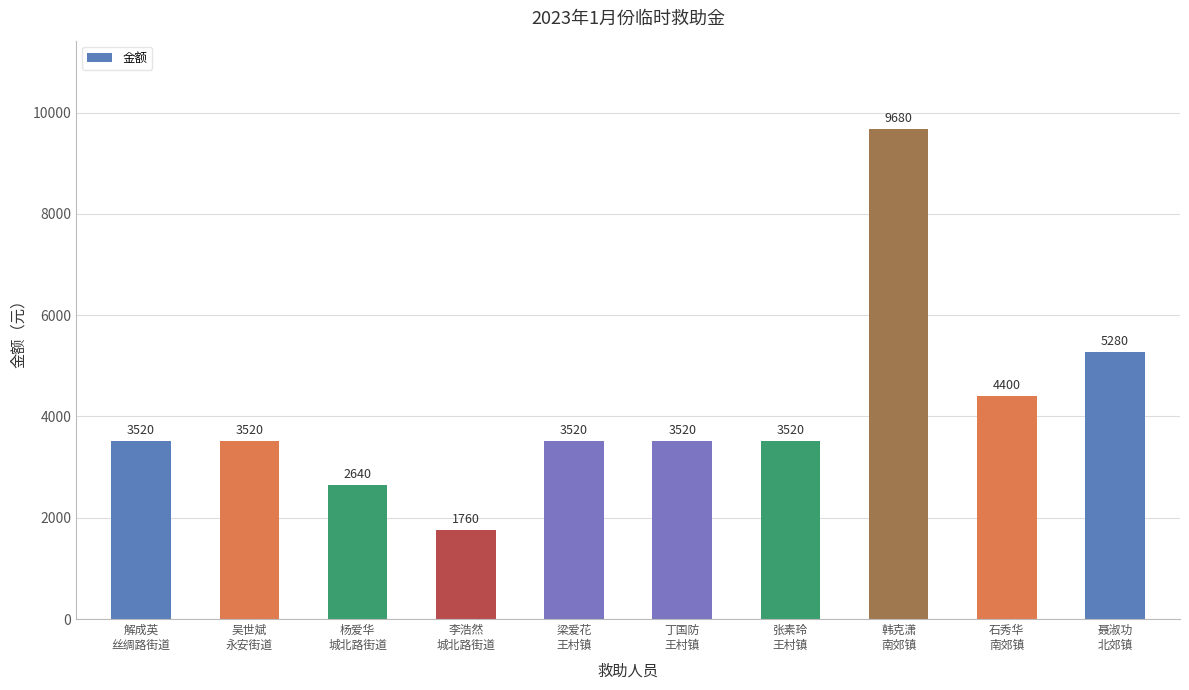

Reading left to right, list all the values displayed in this chart.

3520	3520	2640	1760	3520	3520	3520	9680	4400	5280